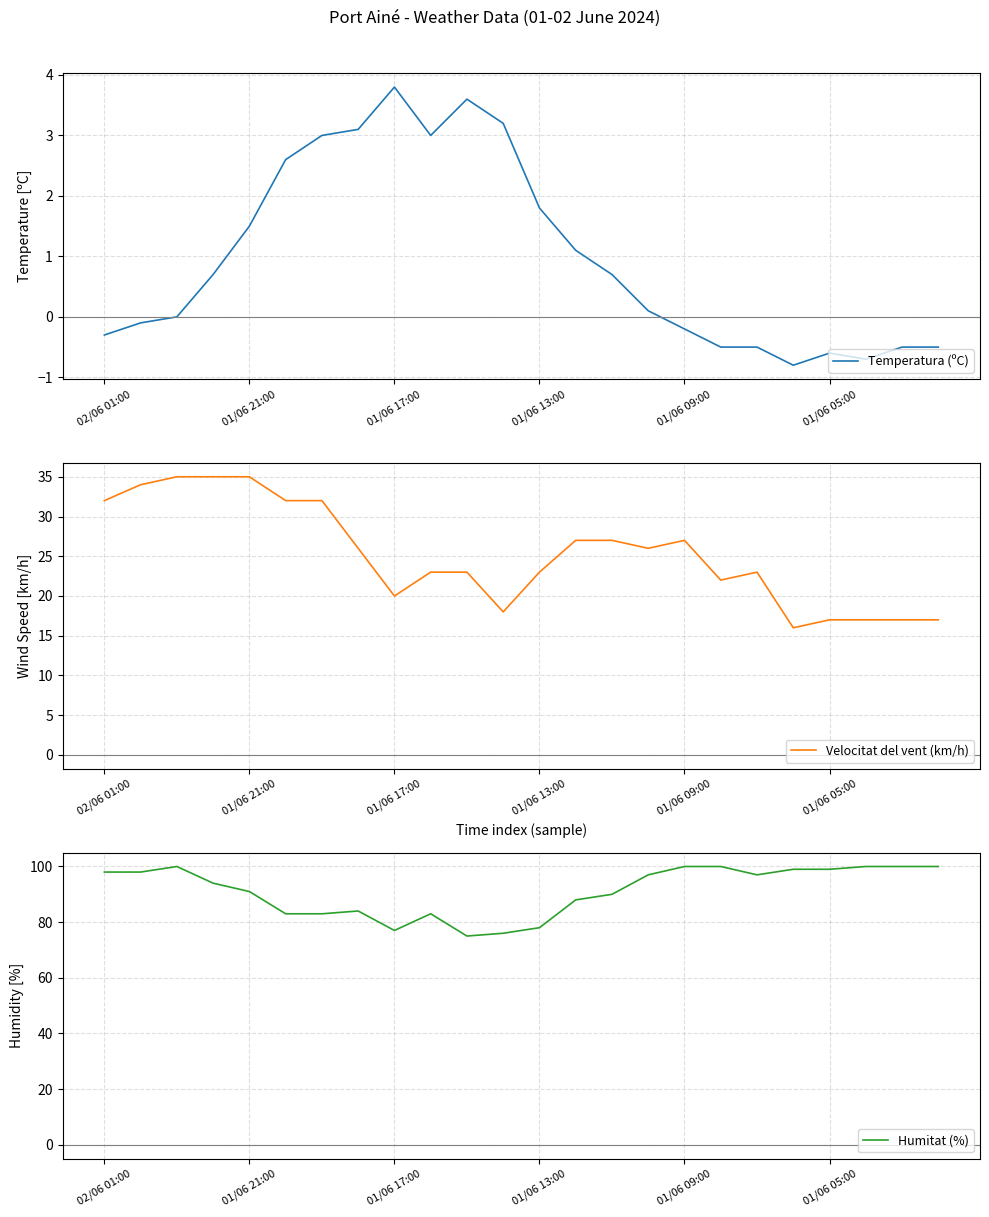

What is the value of the Velocitat del vent (km/h) point at the 14th from the left?

27.0